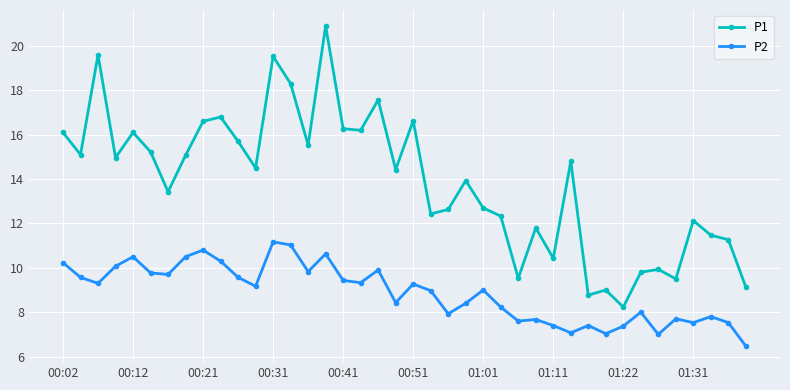

Which series has the largest range (max minus min)?

P1